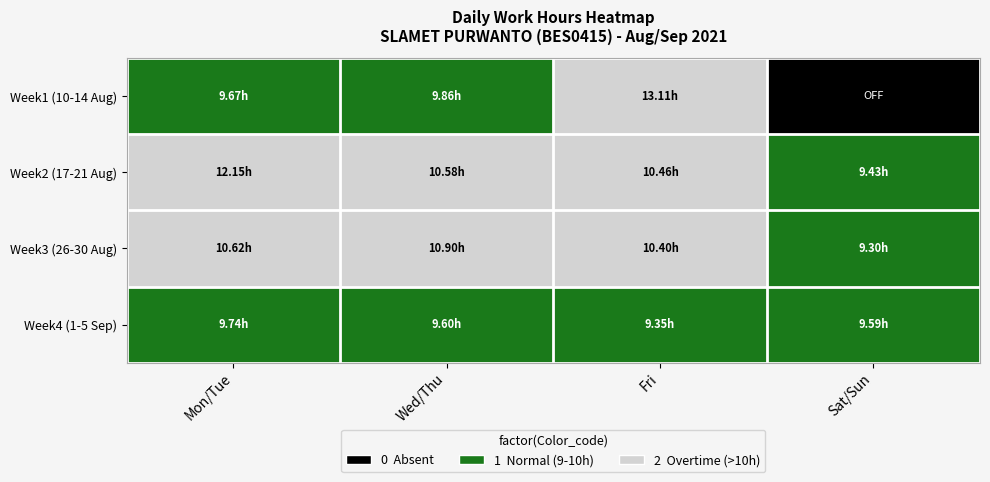

What is the total value across all series at Wed/Thu?

6